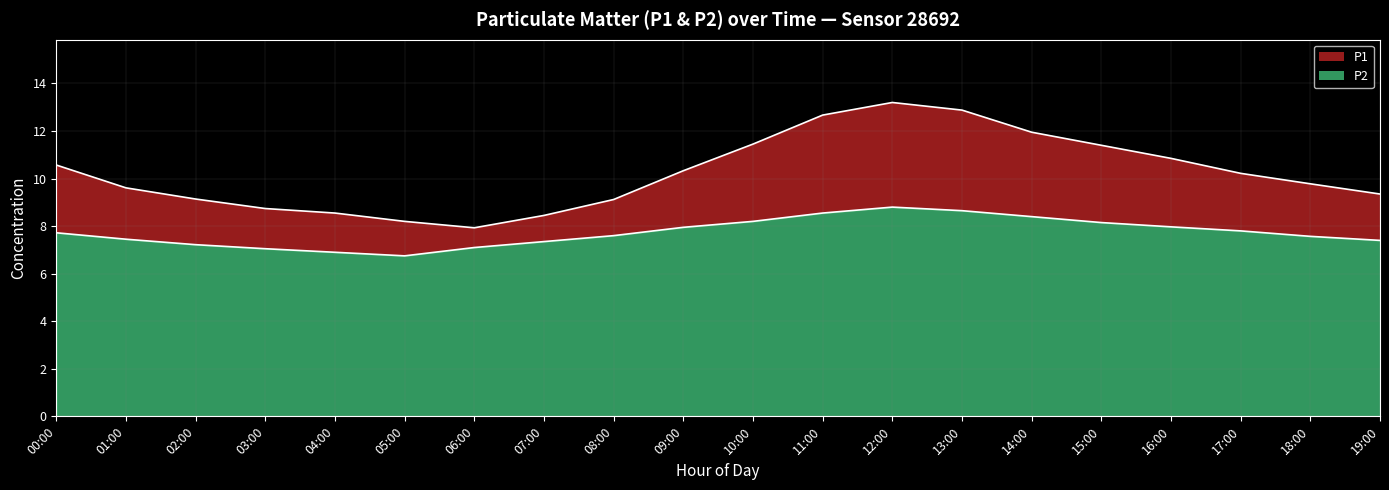

How many values in the P1 series are below 10?

10